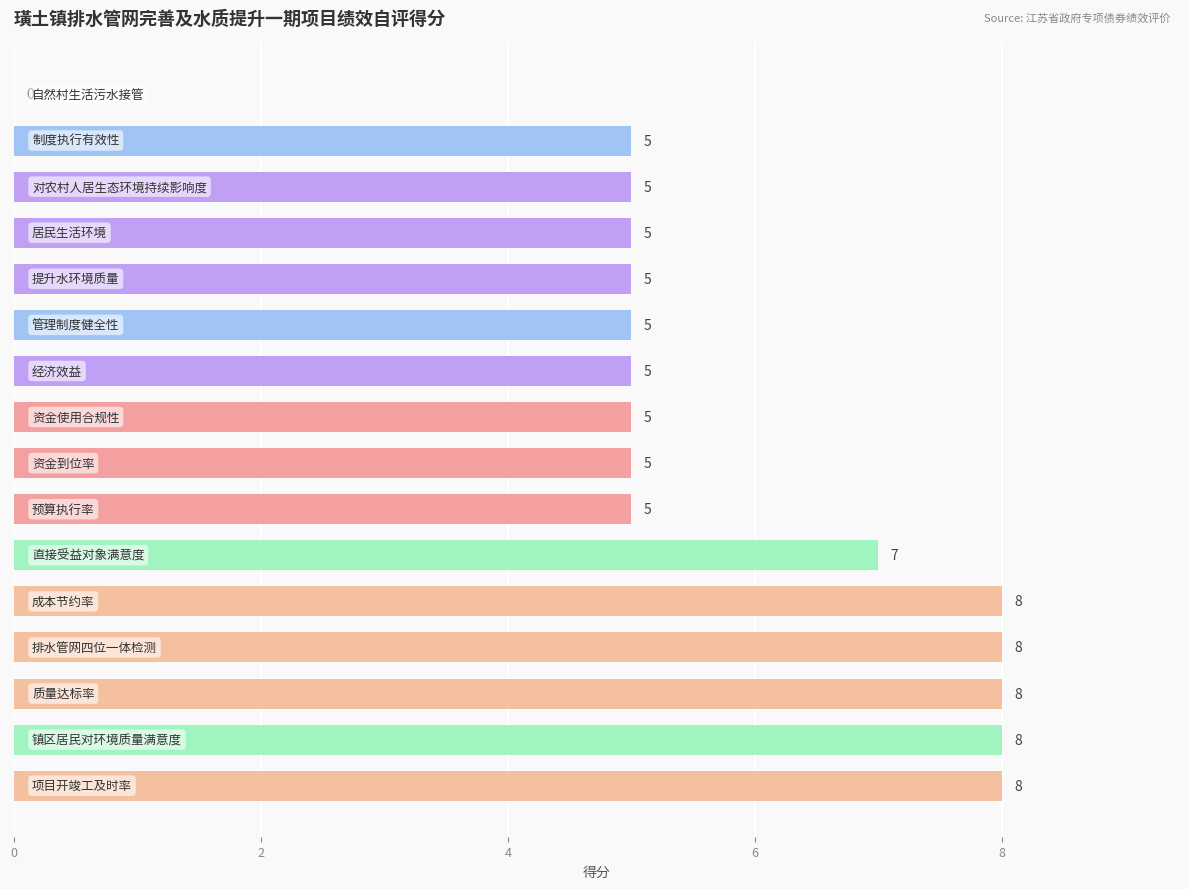

How many values are between 5 and 8?

15